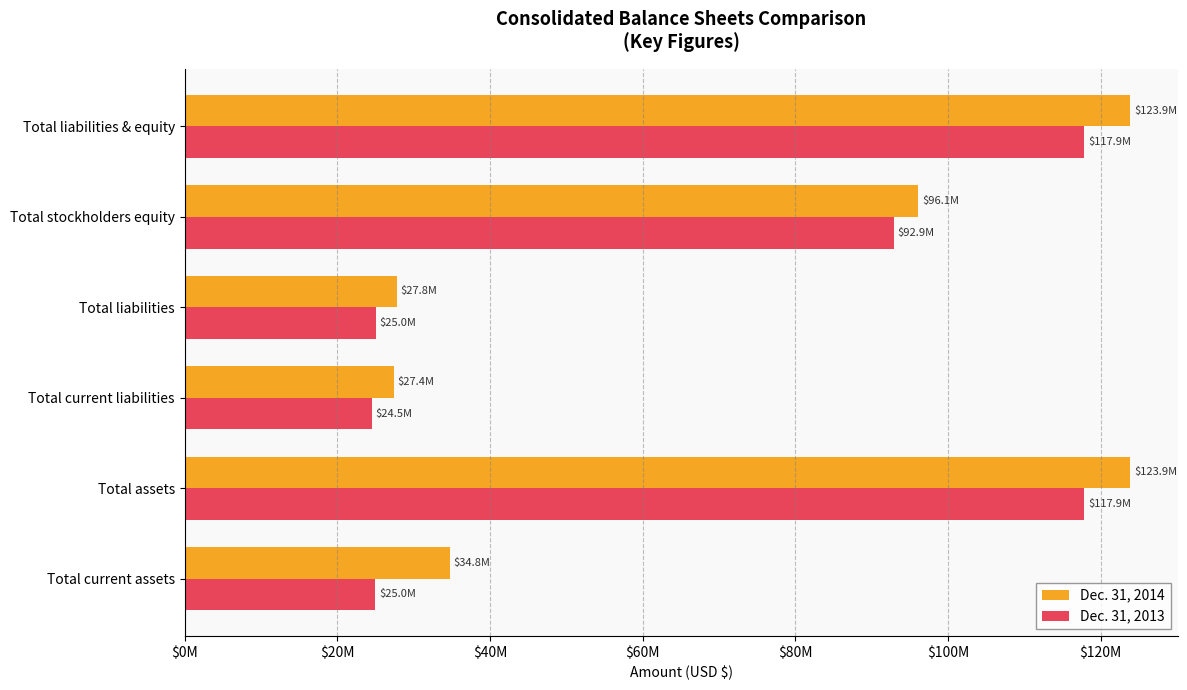

What is the maximum value shown in the chart?

123888043